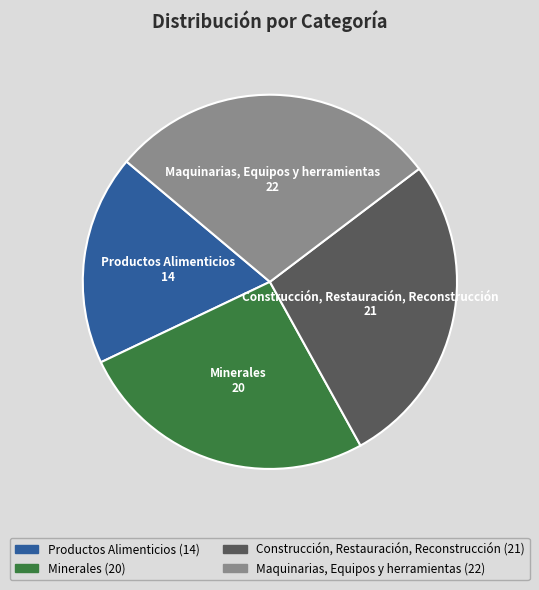

Is there a majority slice in this chart?

No